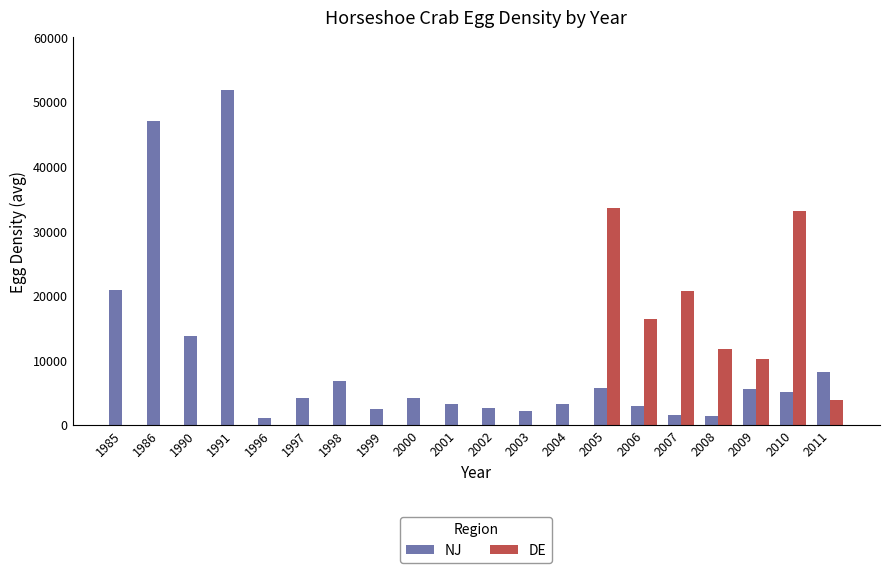

What is the approximate value of NJ at 1990?

13686